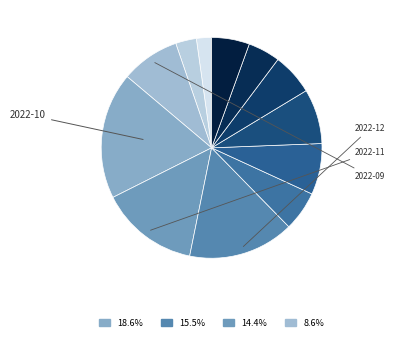

How many segments does this pie chart have?

12